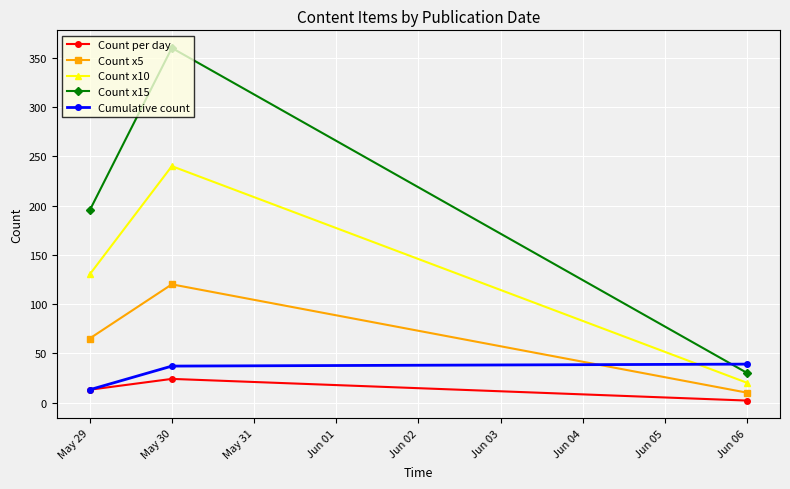

At how many categories does at least one series exceed 269?

1